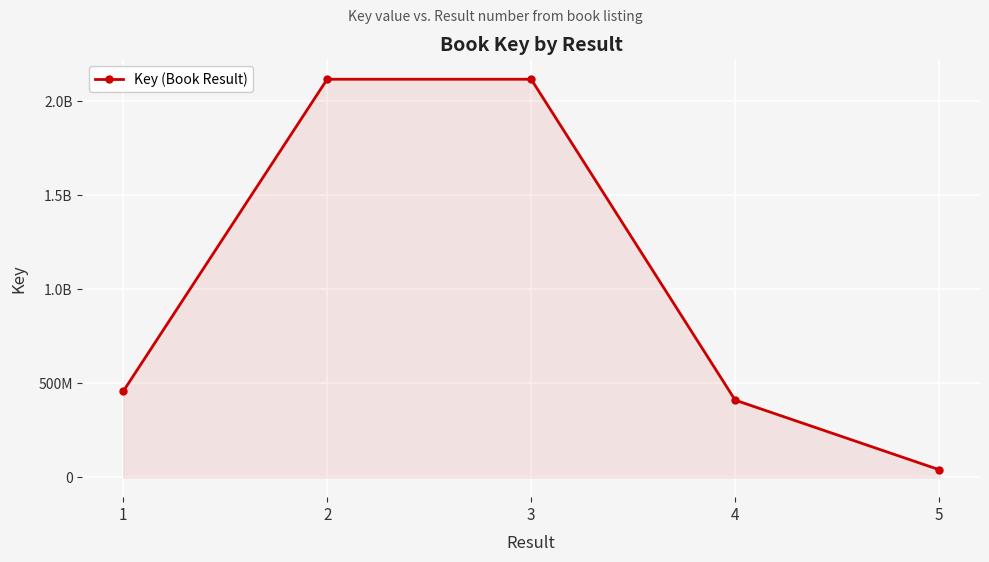

Rank the categories by value from highest to lowest.

3, 2, 1, 4, 5